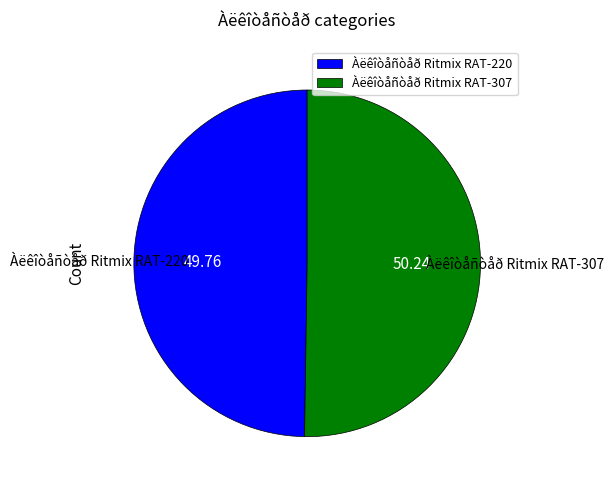

Count the number of slices in the pie.

2